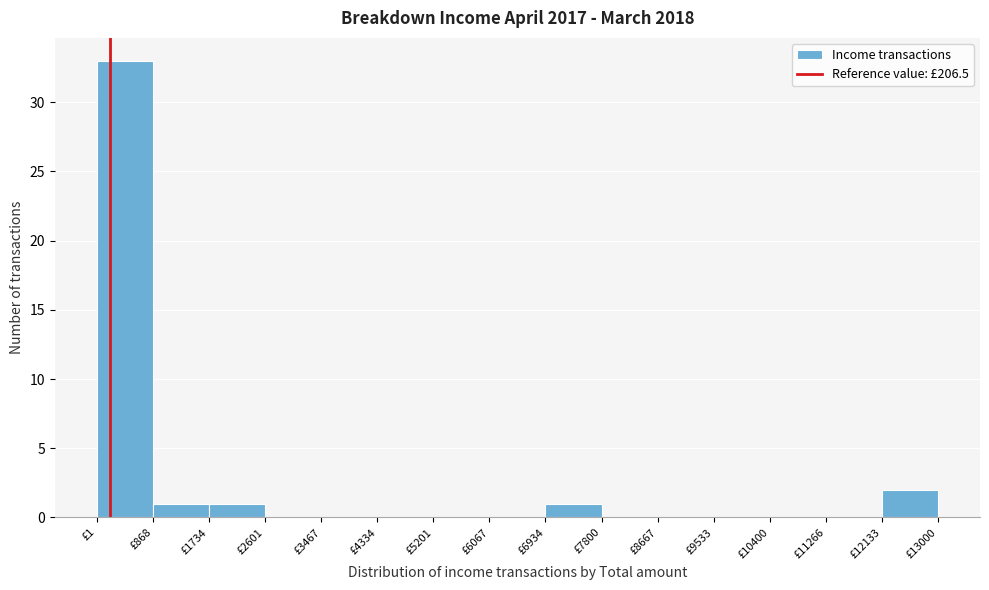

Reading left to right, list every bar in this chart as the range it spans on the x-axis followed by its height. Neither the bar edges nor the heights are printed on the chart, so give them approximately, as read against the axes.

0 to 900: 33
900 to 1700: 1
1700 to 2600: 1
2600 to 3500: 0
3500 to 4300: 0
4300 to 5200: 0
5200 to 6100: 0
6100 to 6900: 0
6900 to 7800: 1
7800 to 8700: 0
8700 to 9500: 0
9500 to 10400: 0
10400 to 11300: 0
11300 to 12100: 0
12100 to 13000: 2